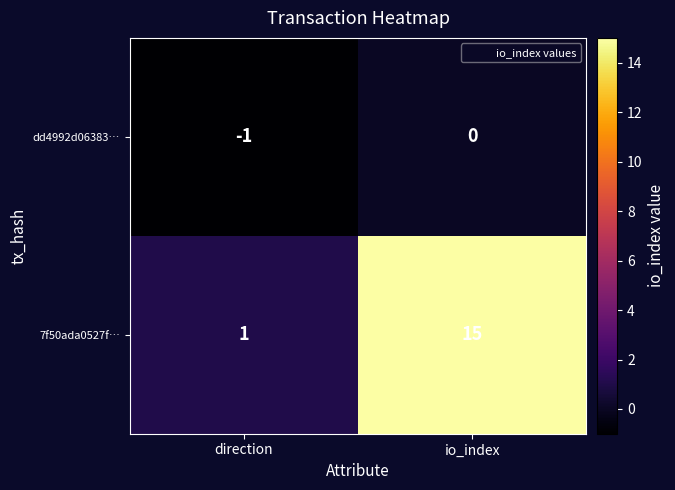

True or false: 7f50ada0527f… has a value of 1 at direction.

True